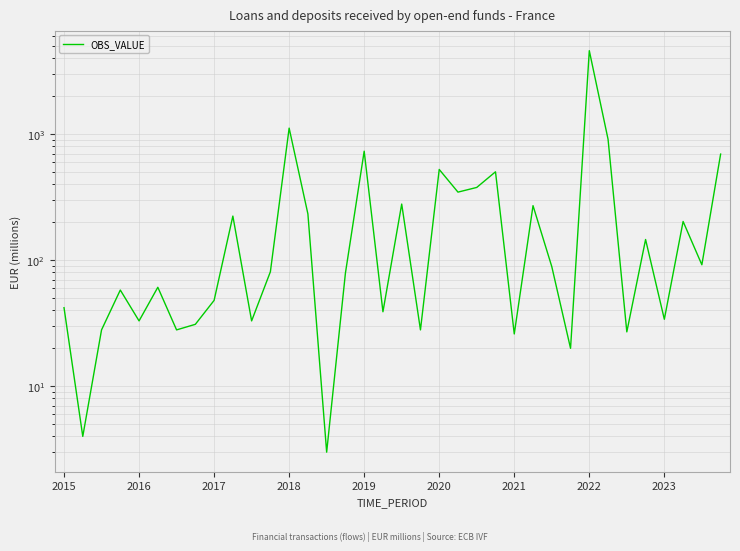

At which category does the chart reach its peak across all series?

2022